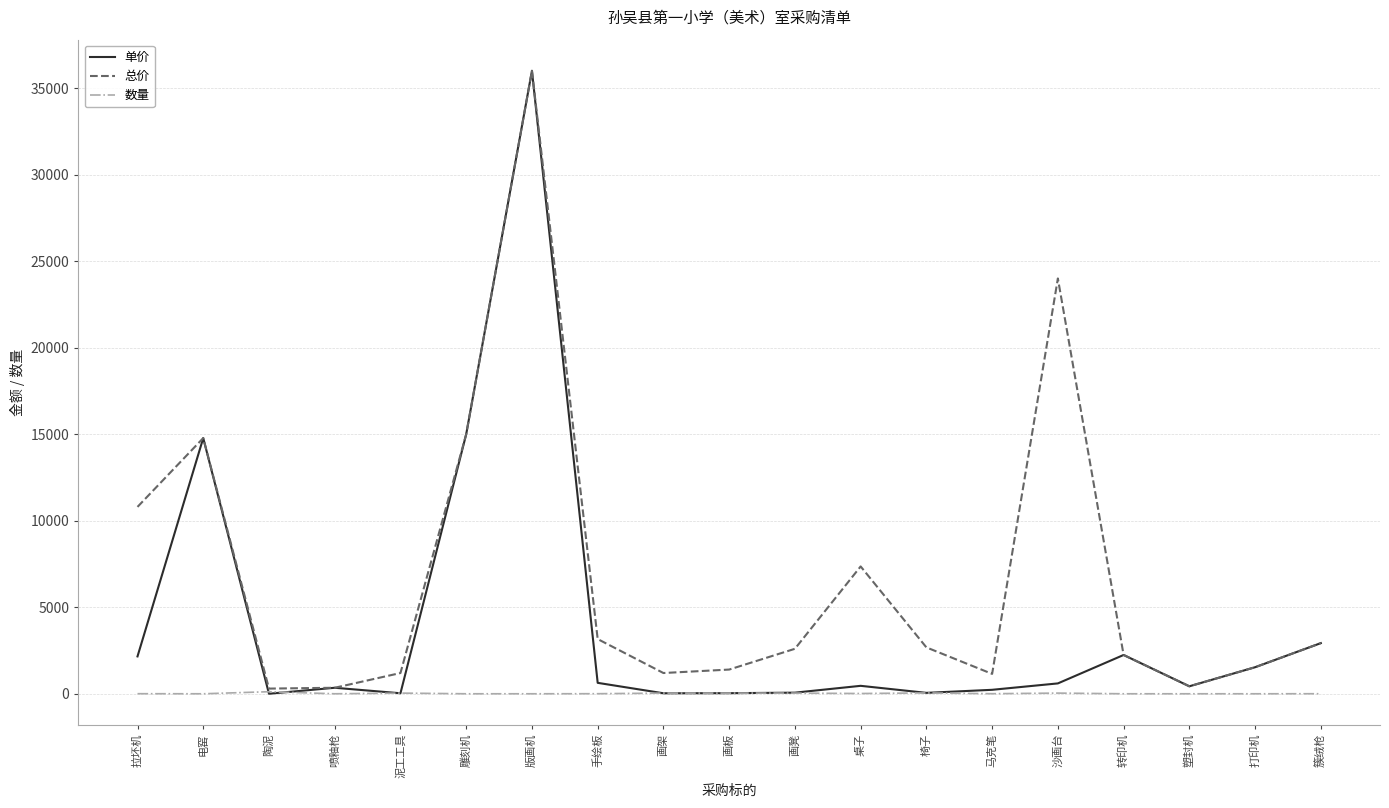

At which category is the sum across all series the highest?

版画机